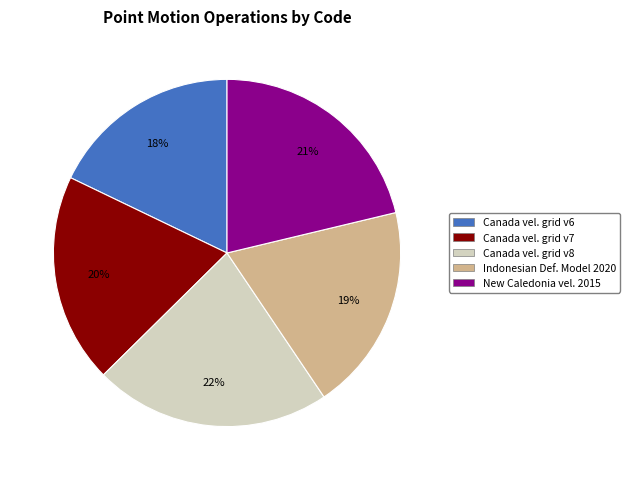

Which has a higher value, New Caledonia vel. 2015 or Canada vel. grid v7?

New Caledonia vel. 2015